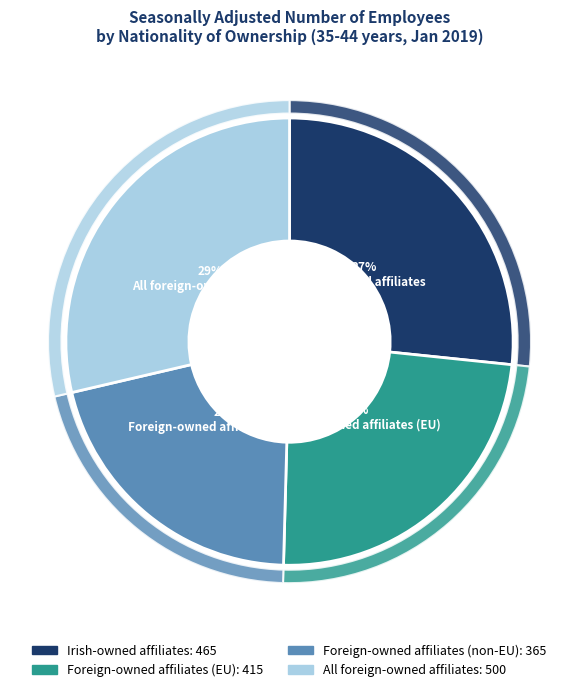

Rank the categories by value from highest to lowest.

All foreign-owned affiliates, Irish-owned affiliates, Foreign-owned affiliates (EU), Foreign-owned affiliates (non-EU)